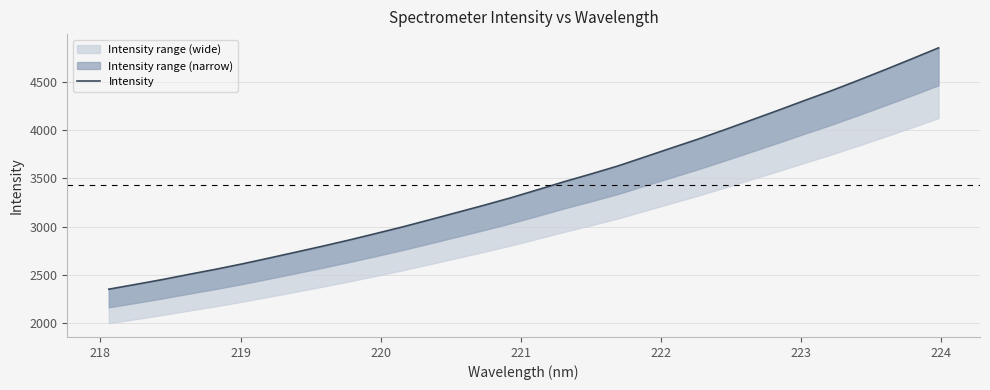

What is the maximum value shown in the chart?

4852.3